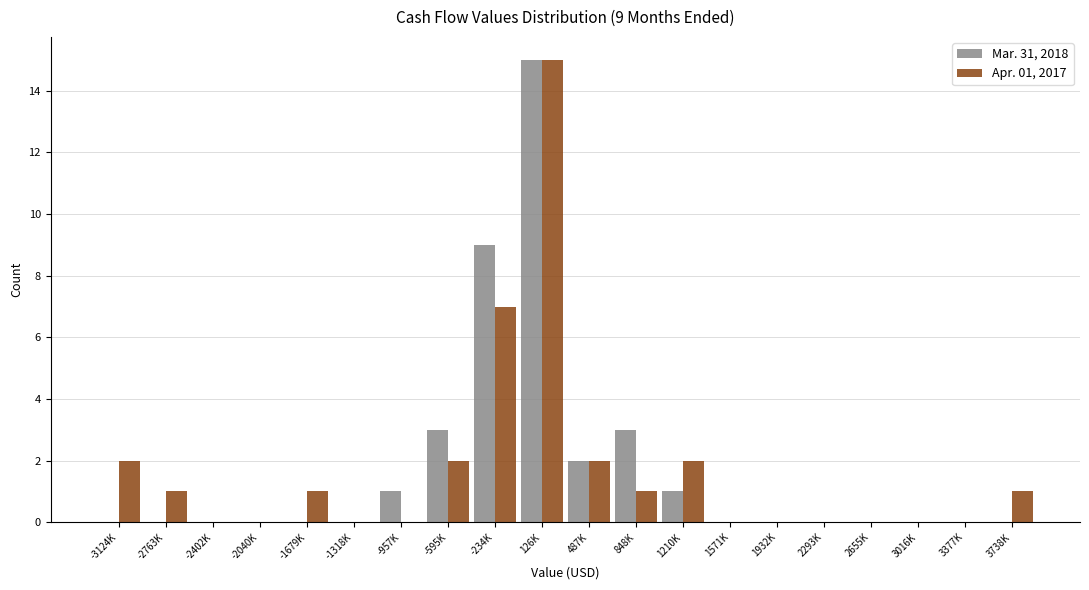

Is the value of Apr. 01, 2017 at -234K greater than the value of Mar. 31, 2018 at -1318K?

Yes